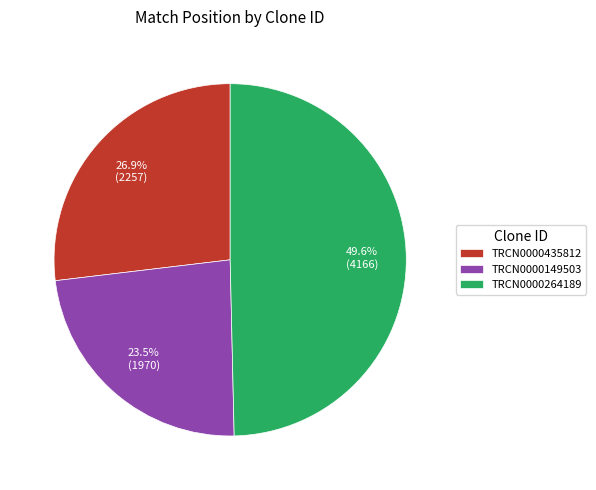

How many segments does this pie chart have?

3